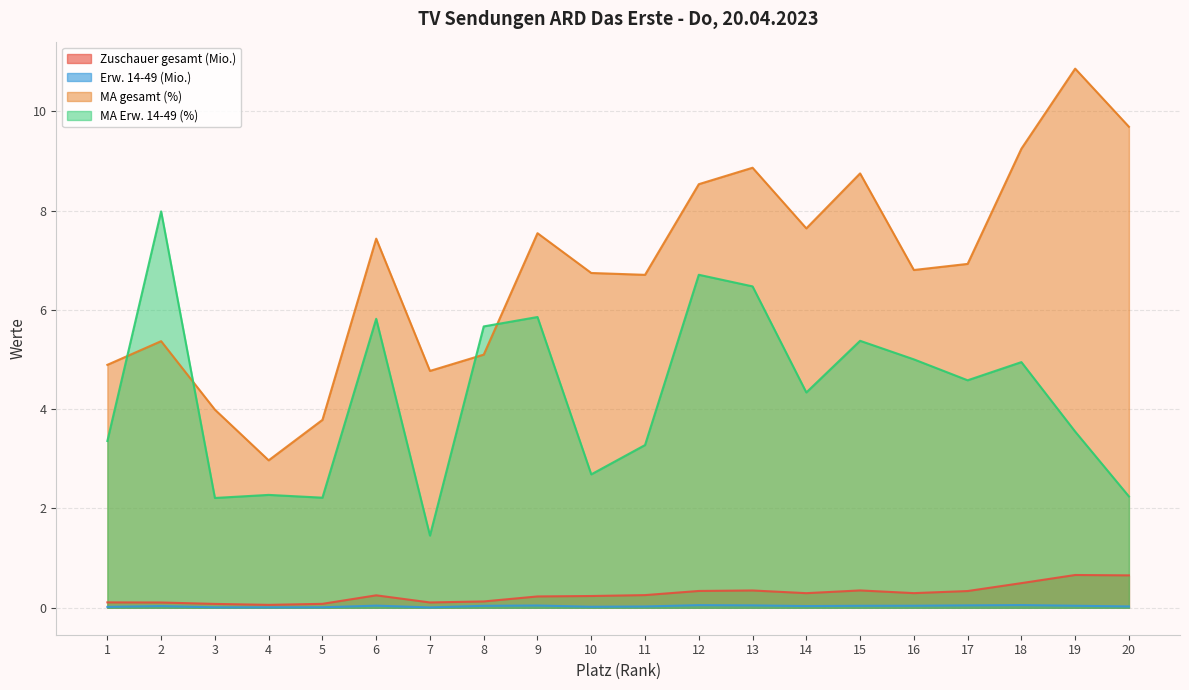

Count the number of data series in this chart.

4